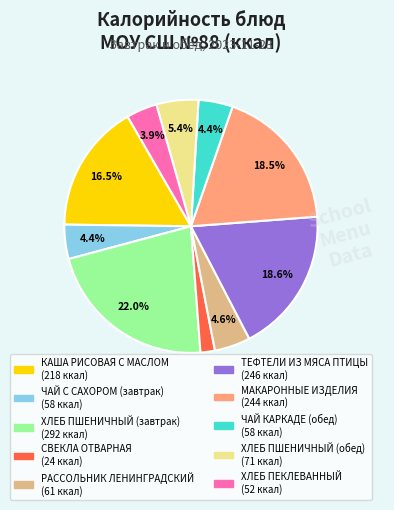

Which category has the biggest portion of the pie?

ХЛЕБ ПШЕНИЧНЫЙ (завтрак)